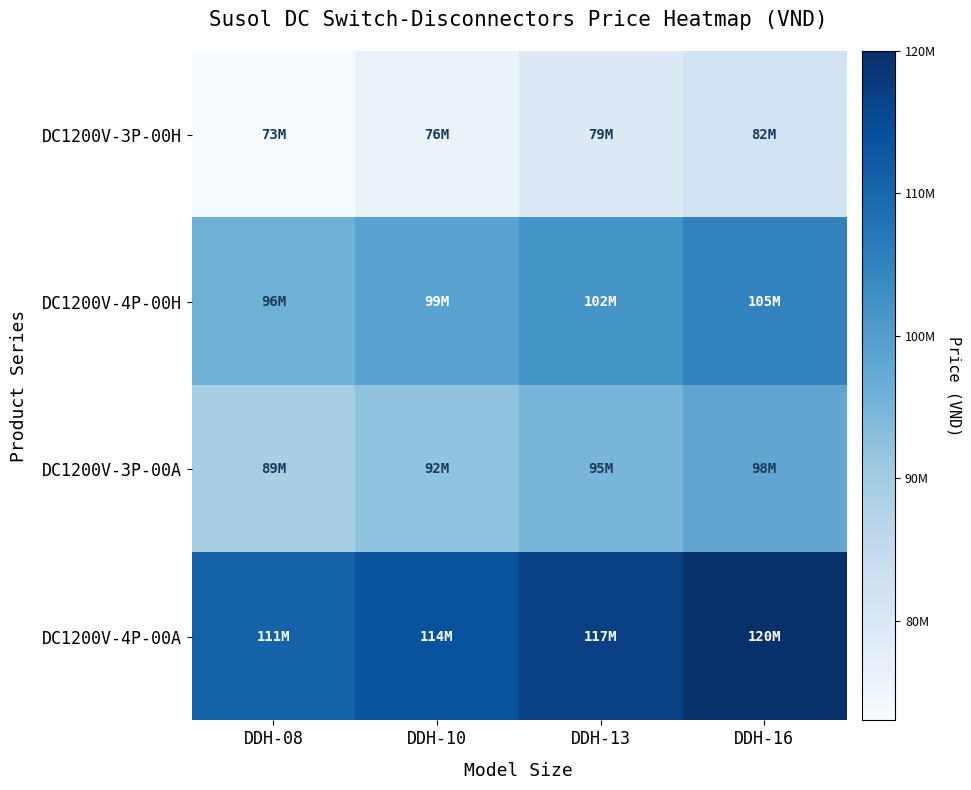

Reading left to right, transcribe all the data shown in this chart.

DC1200V-3P-00H: DDH-08=73000000	DDH-10=76000000	DDH-13=79000000	DDH-16=82000000
DC1200V-4P-00H: DDH-08=96000000	DDH-10=99000000	DDH-13=102000000	DDH-16=105000000
DC1200V-3P-00A: DDH-08=89000000	DDH-10=92000000	DDH-13=95000000	DDH-16=98000000
DC1200V-4P-00A: DDH-08=111000000	DDH-10=114000000	DDH-13=117000000	DDH-16=120000000